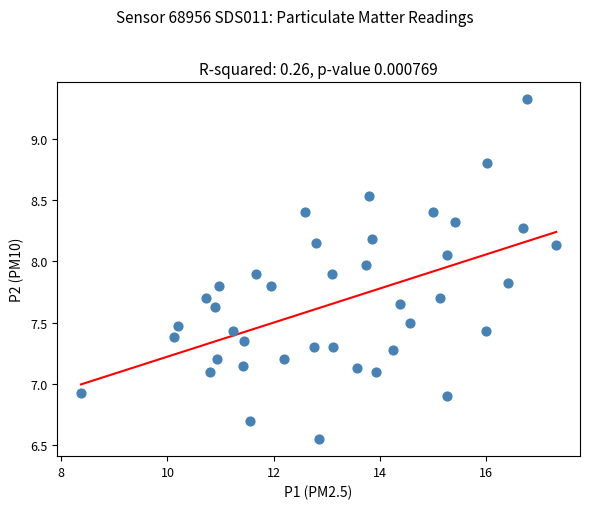

What is the range of Y values (max minus min)?

2.8